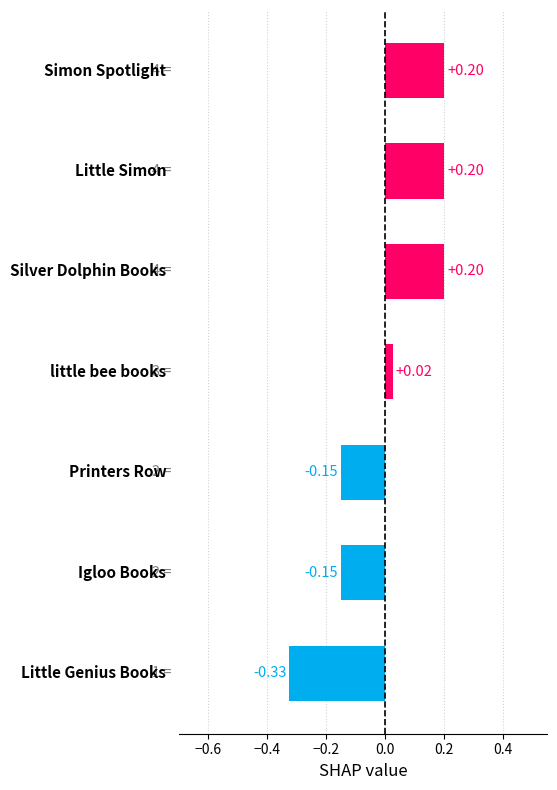

What is the difference between the second highest and minimum values?

0.5